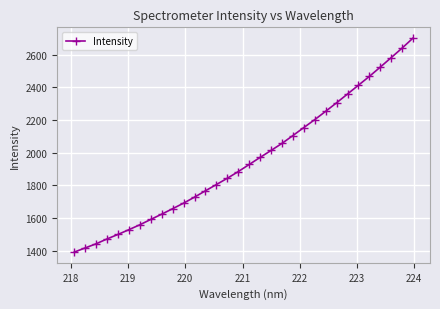

What is the greatest value displayed?

2701.9